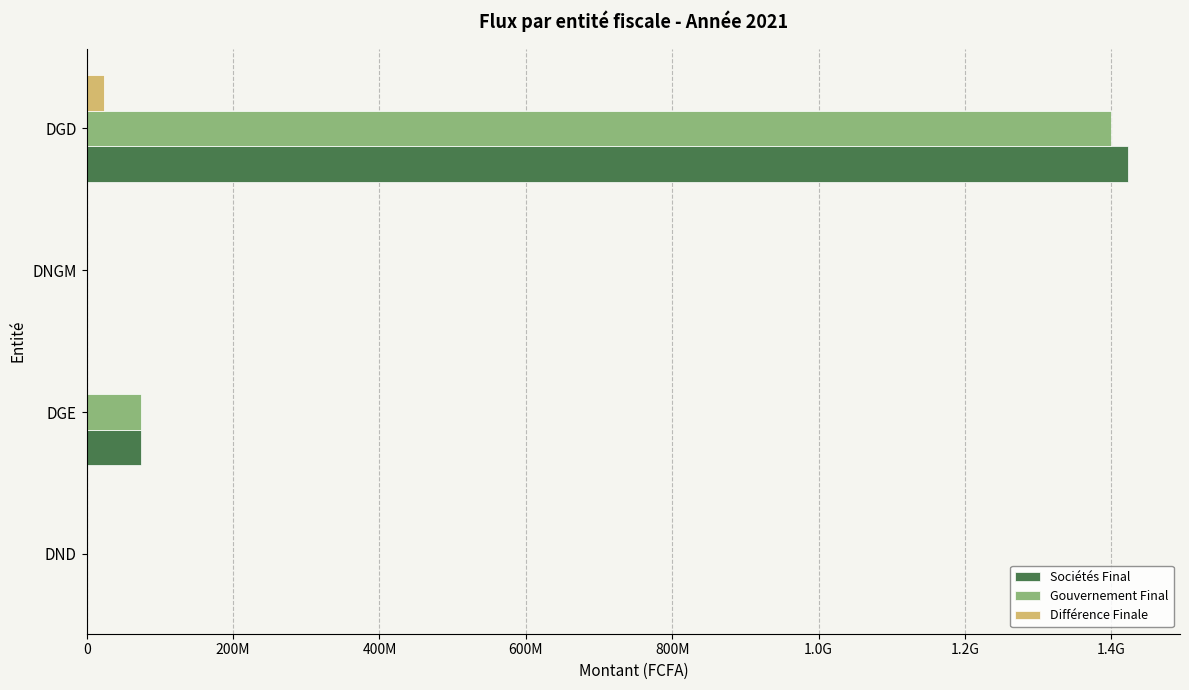

What are all the series names shown in the legend?

Sociétés Final, Gouvernement Final, Différence Finale